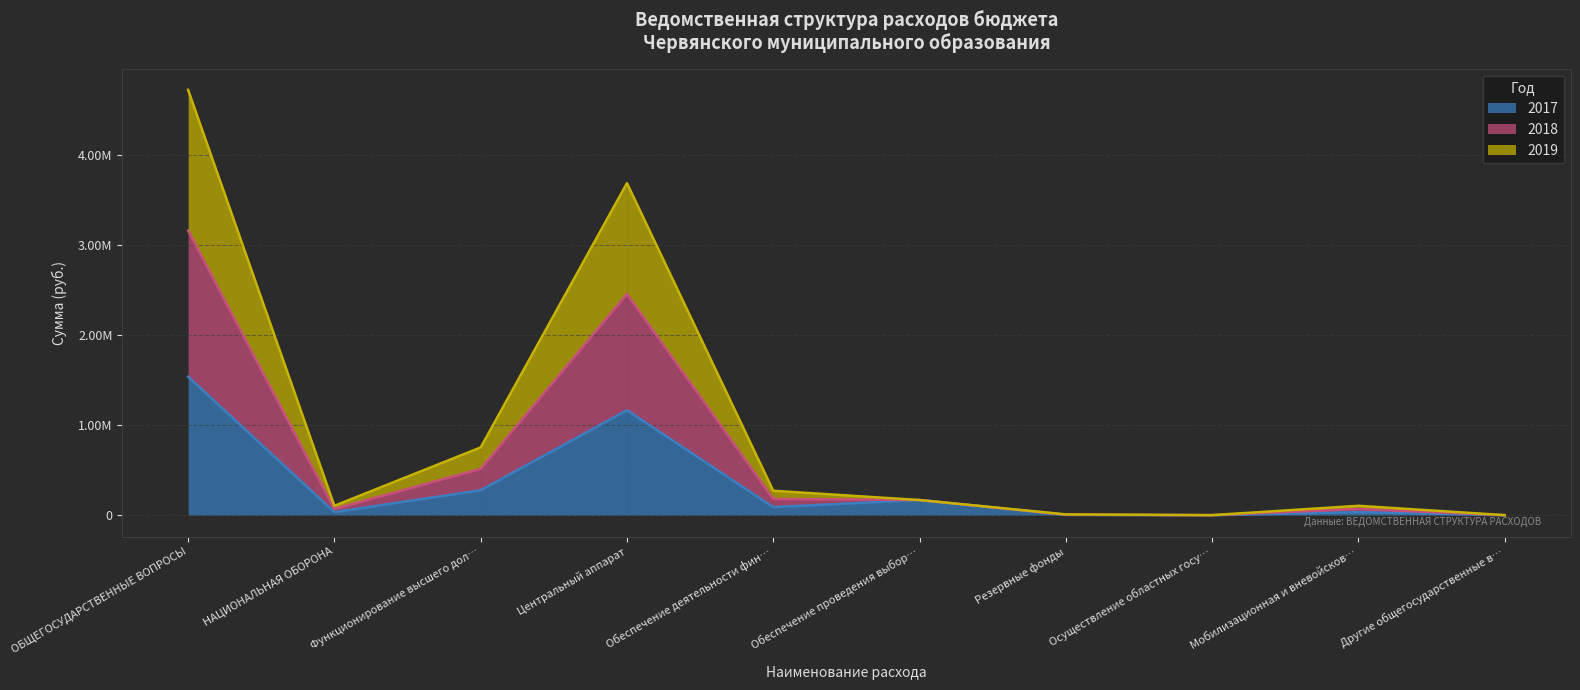

In 2017 (line), how many points are higher than both neighbors (excluding endpoints)?

3